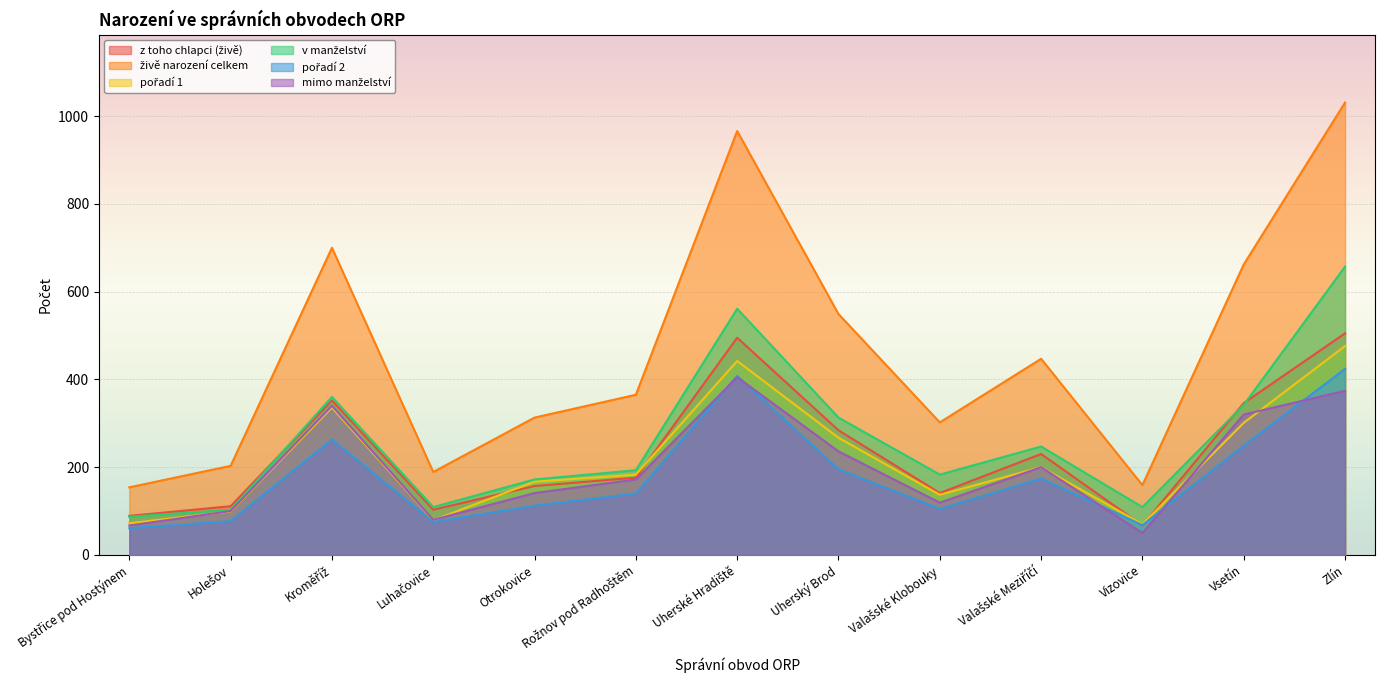

How many lines are shown in the chart?

6